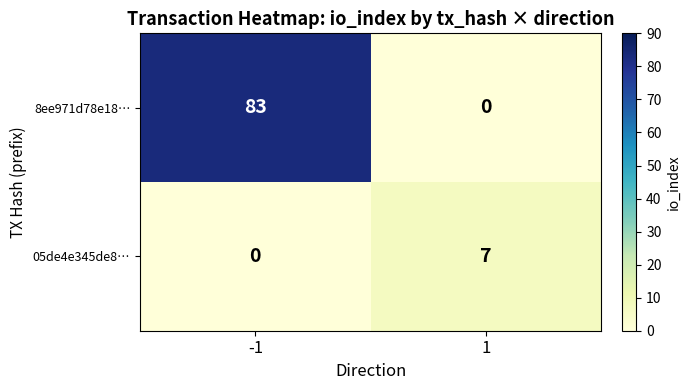

Which series has the largest range (max minus min)?

8ee971d78e18…